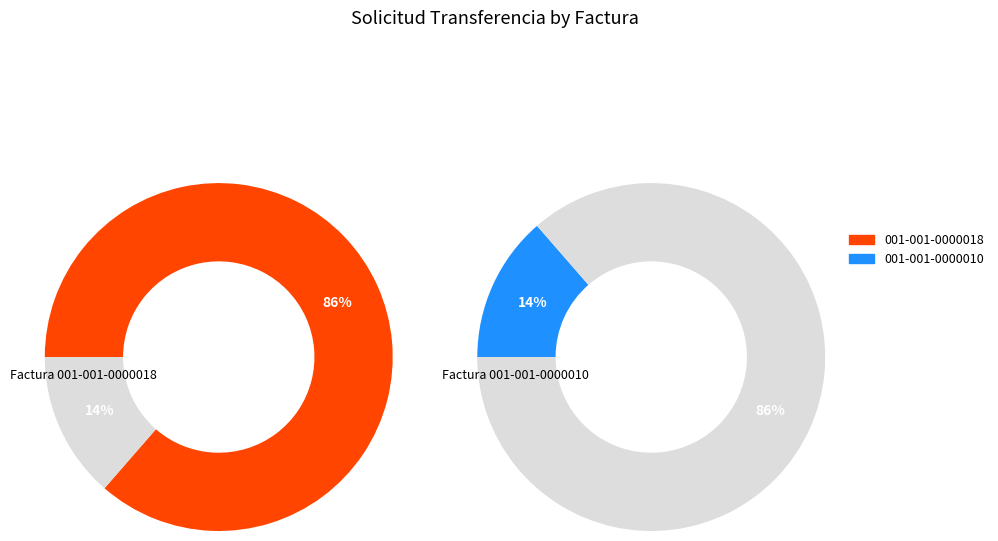

To the nearest percent, what is the average slice percentage?

50%